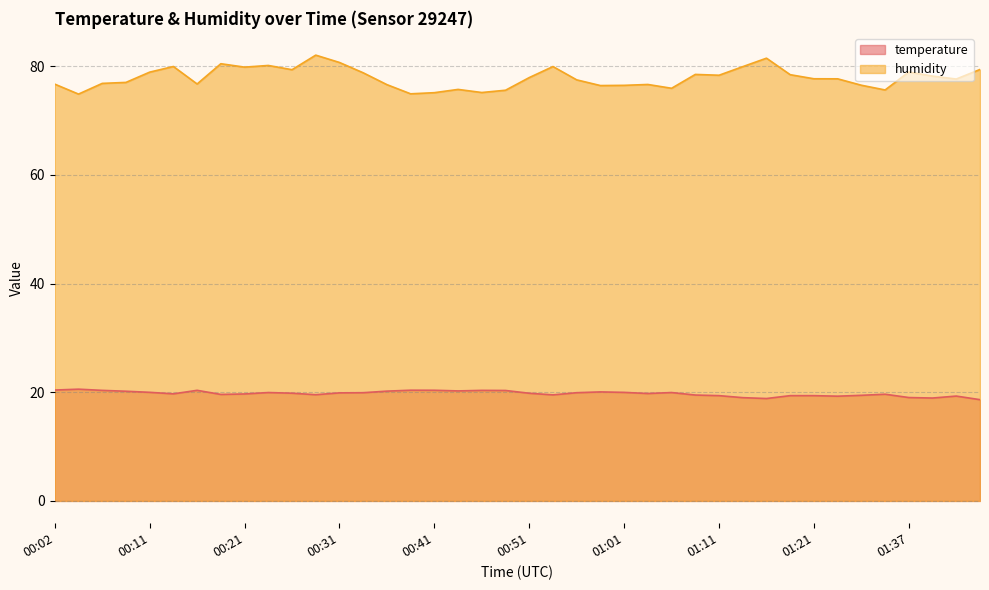

Reading right to left, list all the values displayed in this chart.

temperature: 01:45=18.6	01:42=19.3	01:39=18.9	01:37=19.0	01:32=19.6	01:26=19.4	01:23=19.3	01:21=19.4	01:18=19.4	01:15=18.9	01:13=19.0	01:11=19.4	01:08=19.5	01:06=19.9	01:03=19.8	01:01=20.0	00:58=20.1	00:55=19.9	00:53=19.5	00:51=19.8	00:48=20.3	00:46=20.4	00:43=20.2	00:41=20.4	00:38=20.4	00:36=20.2	00:33=19.9	00:31=19.9	00:29=19.6	00:26=19.8	00:24=19.9	00:21=19.7	00:19=19.6	00:16=20.4	00:14=19.7	00:11=20.0	00:09=20.2	00:07=20.4	00:04=20.6	00:02=20.4
humidity: 01:45=79.4	01:42=77.7	01:39=78.2	01:37=79.0	01:32=75.7	01:26=76.5	01:23=77.7	01:21=77.7	01:18=78.5	01:15=81.5	01:13=79.9	01:11=78.4	01:08=78.5	01:06=76.0	01:03=76.7	01:01=76.5	00:58=76.5	00:55=77.5	00:53=80.0	00:51=77.9	00:48=75.6	00:46=75.2	00:43=75.8	00:41=75.2	00:38=74.9	00:36=76.6	00:33=78.8	00:31=80.7	00:29=82.1	00:26=79.4	00:24=80.2	00:21=79.8	00:19=80.5	00:16=76.8	00:14=80.0	00:11=78.9	00:09=77.0	00:07=76.9	00:04=74.9	00:02=76.7